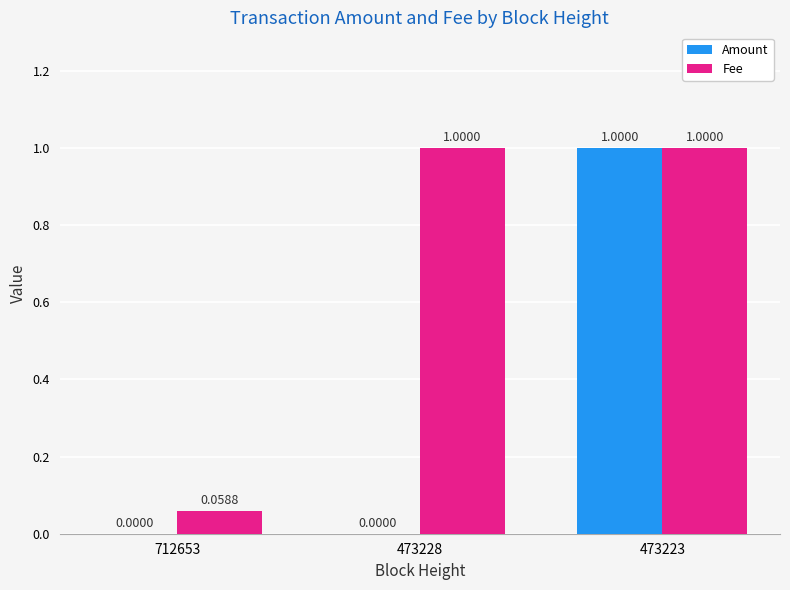

Which series has the largest total across all categories?

Fee